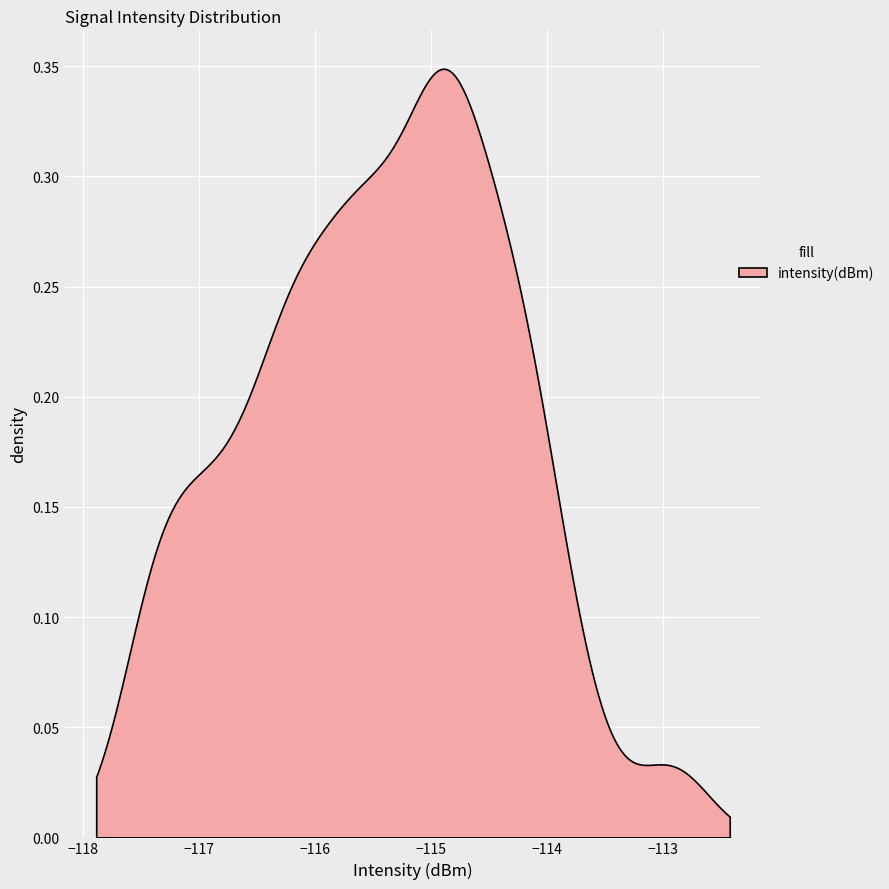

Reading left to right, list all the values displayed in this chart.

0=-115.1	1=-114.2	2=-116.3	3=-112.9	4=-116.9	5=-117.3	6=-114.7	7=-115.5	8=-115.0	9=-115.7	10=-114.2	11=-117.0	12=-114.3	13=-114.1	14=-114.8	15=-116.3	16=-115.5	17=-114.6	18=-116.0	19=-116.5	20=-114.5	21=-114.9	22=-116.9	23=-117.4	24=-116.2	25=-115.4	26=-114.9	27=-115.0	28=-114.5	29=-115.6	30=-114.9	31=-113.7	32=-116.5	33=-116.1	34=-115.8	35=-116.0	36=-114.0	37=-117.4	38=-115.5	39=-115.2